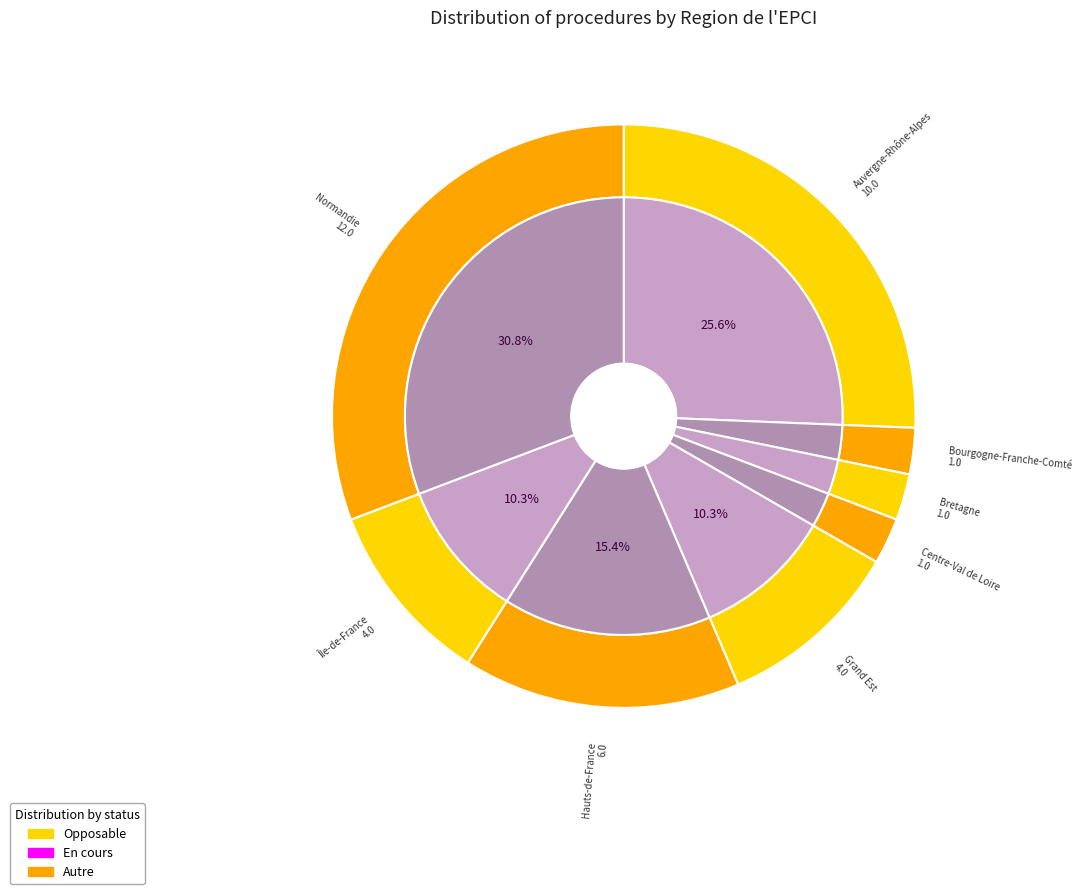

What percentage do Centre-Val de Loire and Hauts-de-France together represent?

17.9%